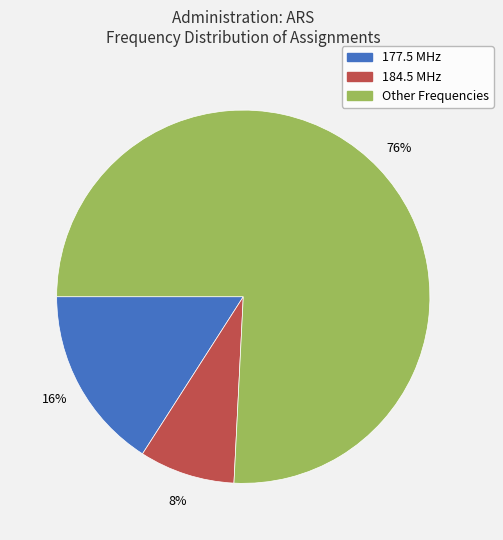

Rank the categories by value from lowest to highest.

184.5 MHz, 177.5 MHz, Other